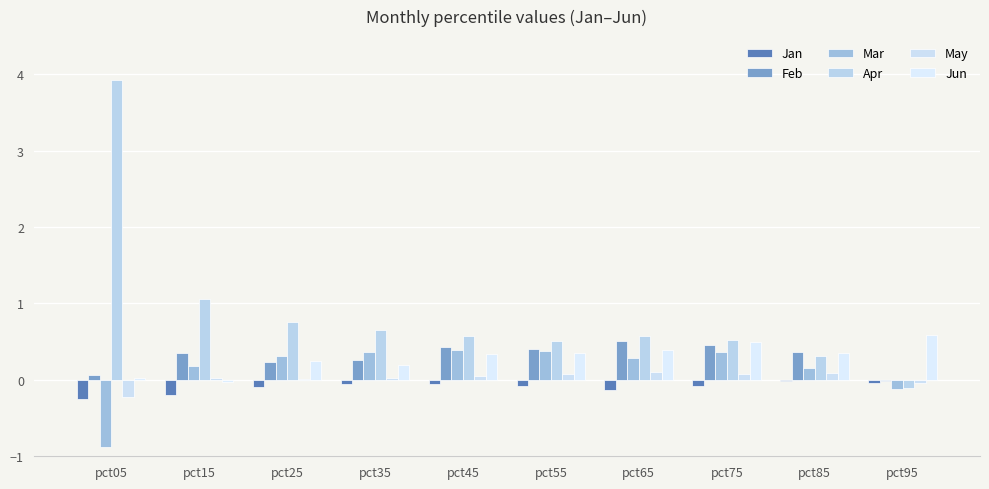

How many distinct data groups are displayed?

6